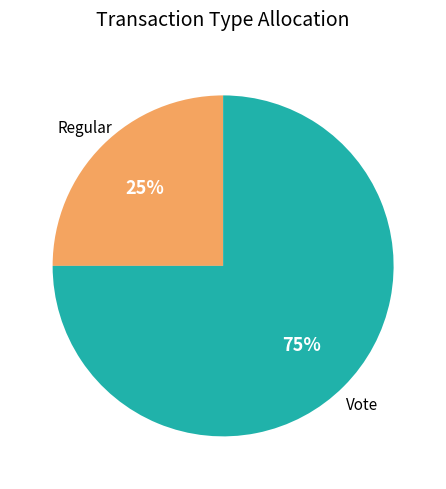

To the nearest percent, what is the average slice percentage?

50%